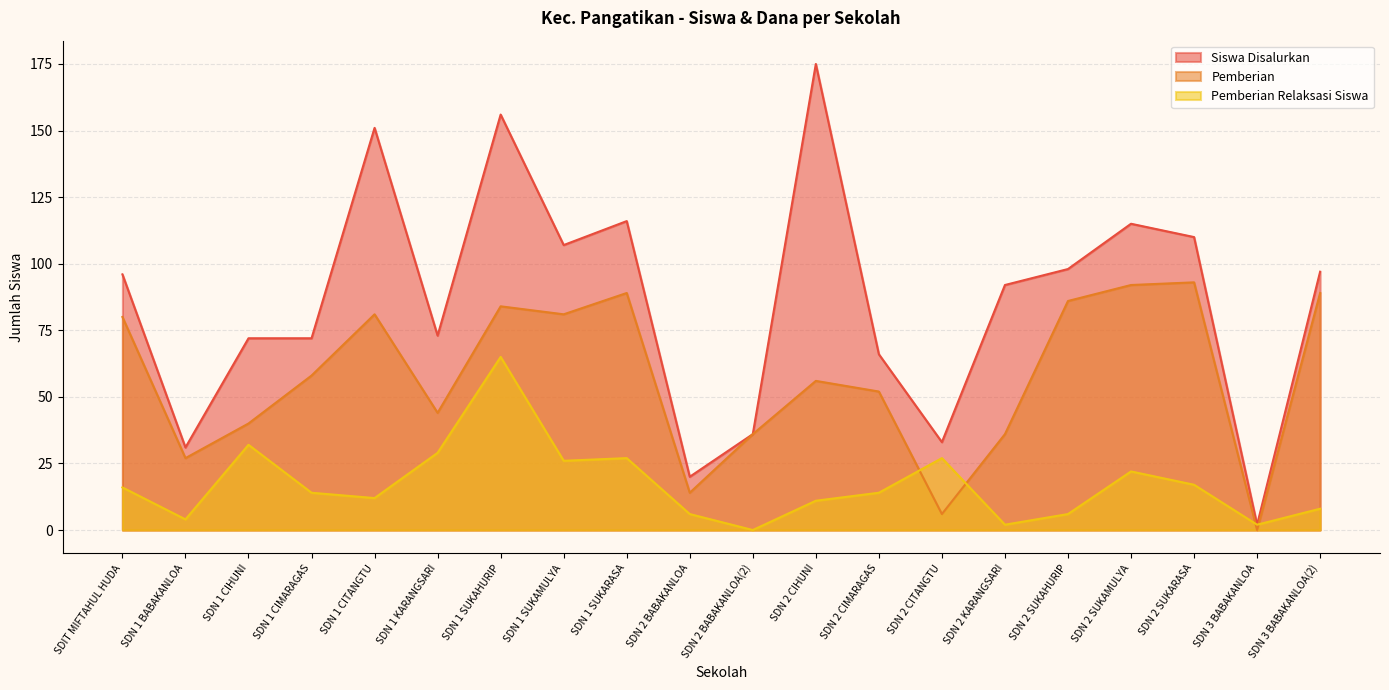

Reading left to right, list all the values displayed in this chart.

Siswa Disalurkan: SDIT MIFTAHUL HUDA=96	SDN 1 BABAKANLOA=31	SDN 1 CIHUNI=72	SDN 1 CIMARAGAS=72	SDN 1 CITANGTU=151	SDN 1 KARANGSARI=73	SDN 1 SUKAHURIP=156	SDN 1 SUKAMULYA=107	SDN 1 SUKARASA=116	SDN 2 BABAKANLOA=20	SDN 2 BABAKANLOA(2)=36	SDN 2 CIHUNI=175	SDN 2 CIMARAGAS=66	SDN 2 CITANGTU=33	SDN 2 KARANGSARI=92	SDN 2 SUKAHURIP=98	SDN 2 SUKAMULYA=115	SDN 2 SUKARASA=110	SDN 3 BABAKANLOA=2	SDN 3 BABAKANLOA(2)=97
Pemberian: SDIT MIFTAHUL HUDA=80	SDN 1 BABAKANLOA=27	SDN 1 CIHUNI=40	SDN 1 CIMARAGAS=58	SDN 1 CITANGTU=81	SDN 1 KARANGSARI=44	SDN 1 SUKAHURIP=84	SDN 1 SUKAMULYA=81	SDN 1 SUKARASA=89	SDN 2 BABAKANLOA=14	SDN 2 BABAKANLOA(2)=36	SDN 2 CIHUNI=56	SDN 2 CIMARAGAS=52	SDN 2 CITANGTU=6	SDN 2 KARANGSARI=36	SDN 2 SUKAHURIP=86	SDN 2 SUKAMULYA=92	SDN 2 SUKARASA=93	SDN 3 BABAKANLOA=0	SDN 3 BABAKANLOA(2)=89
Pemberian Relaksasi Siswa: SDIT MIFTAHUL HUDA=16	SDN 1 BABAKANLOA=4	SDN 1 CIHUNI=32	SDN 1 CIMARAGAS=14	SDN 1 CITANGTU=12	SDN 1 KARANGSARI=29	SDN 1 SUKAHURIP=65	SDN 1 SUKAMULYA=26	SDN 1 SUKARASA=27	SDN 2 BABAKANLOA=6	SDN 2 BABAKANLOA(2)=0	SDN 2 CIHUNI=11	SDN 2 CIMARAGAS=14	SDN 2 CITANGTU=27	SDN 2 KARANGSARI=2	SDN 2 SUKAHURIP=6	SDN 2 SUKAMULYA=22	SDN 2 SUKARASA=17	SDN 3 BABAKANLOA=2	SDN 3 BABAKANLOA(2)=8